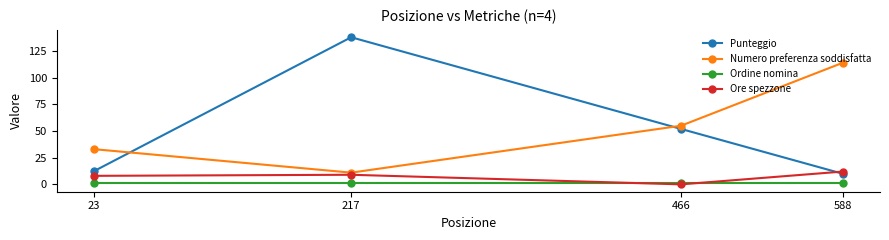

How many lines are shown in the chart?

4